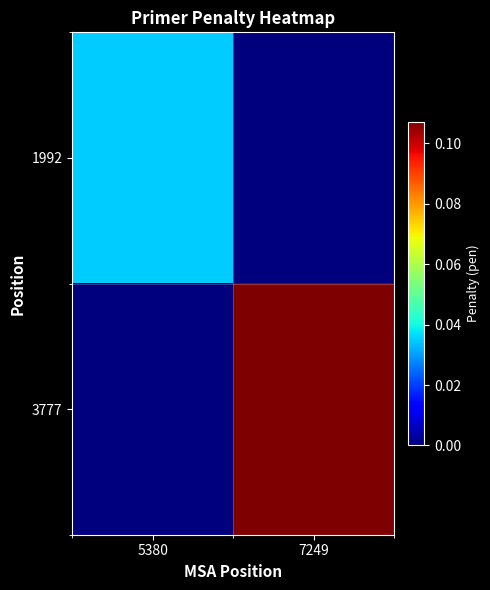

Which category has the highest value across all series?

7249